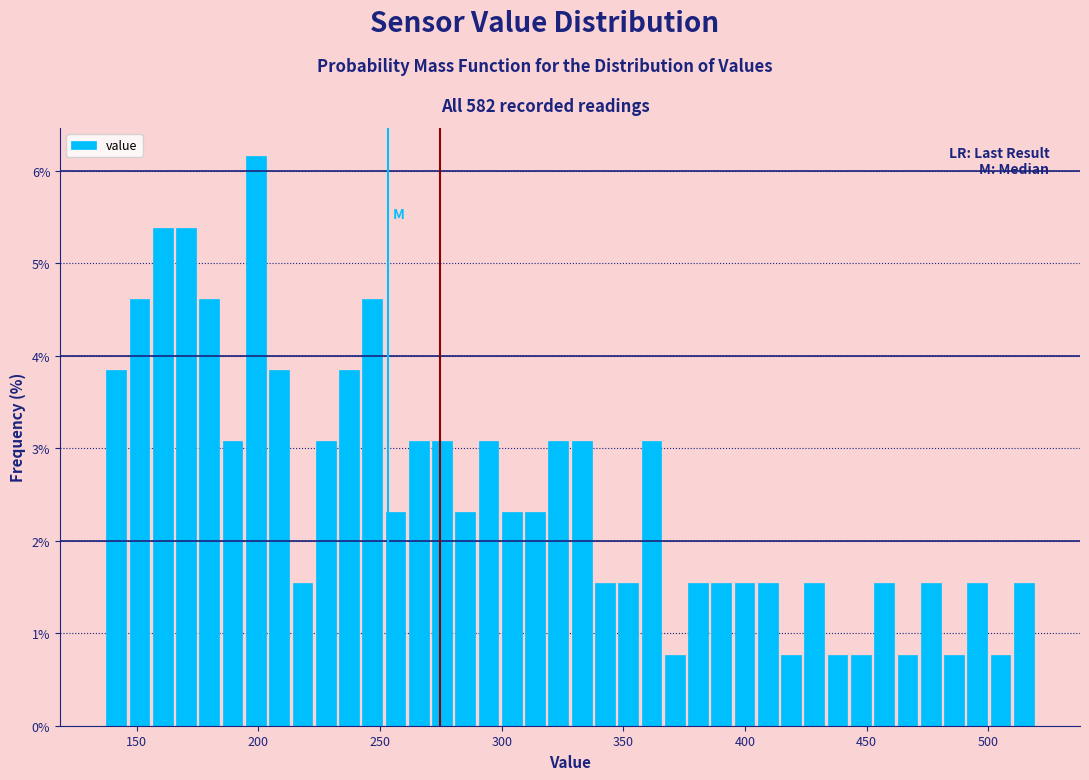

Around what value on the x-axis is the tallest bar? Give the approximate position of its centre, as read against the axis.

200